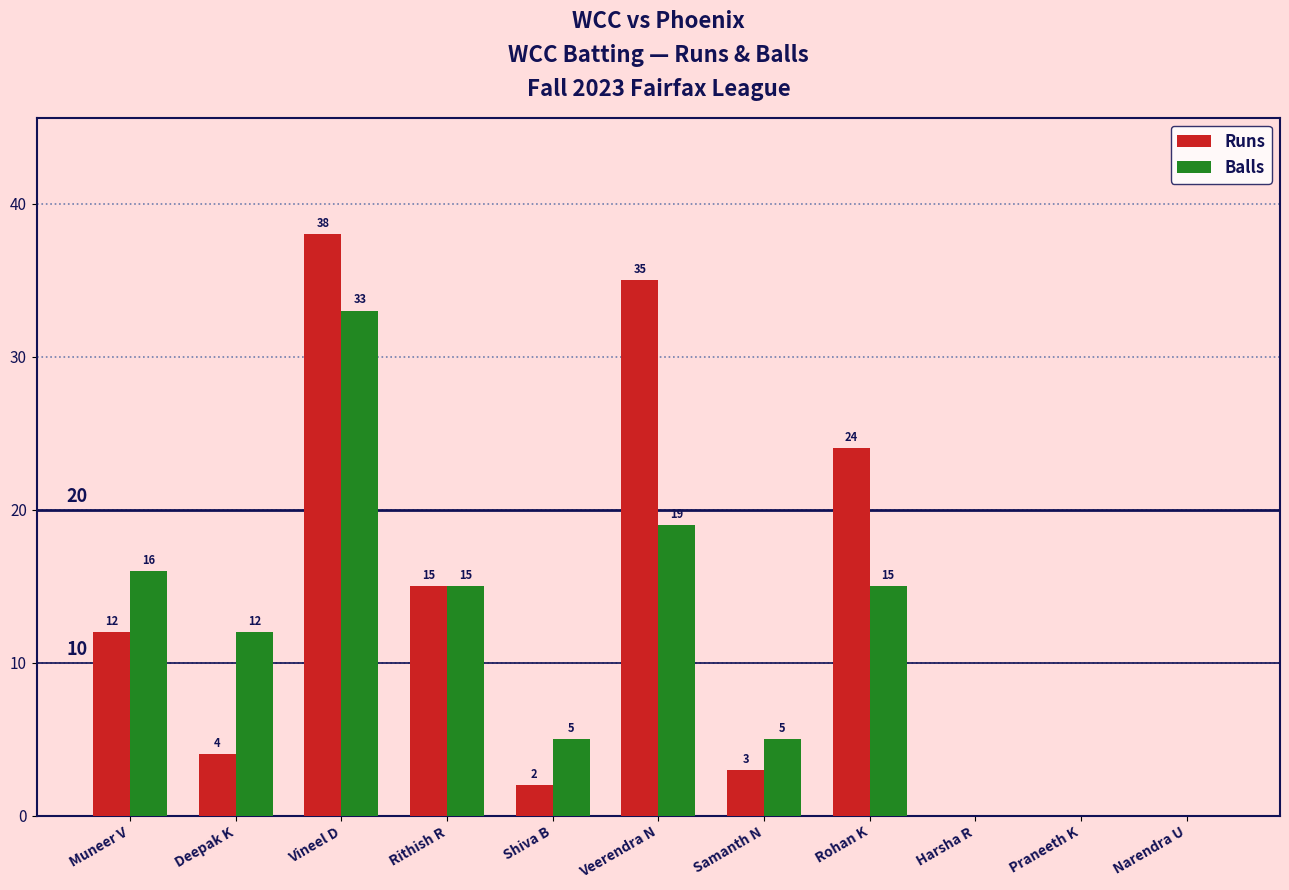

What is the average value of the Balls series?

11